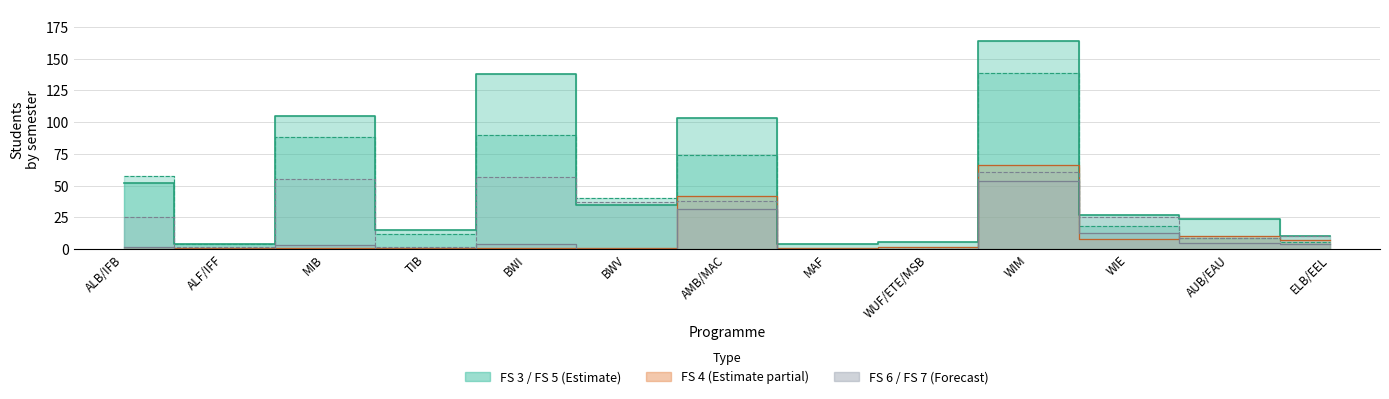

True or false: FS 6 and FS 7 cross at least once.

False